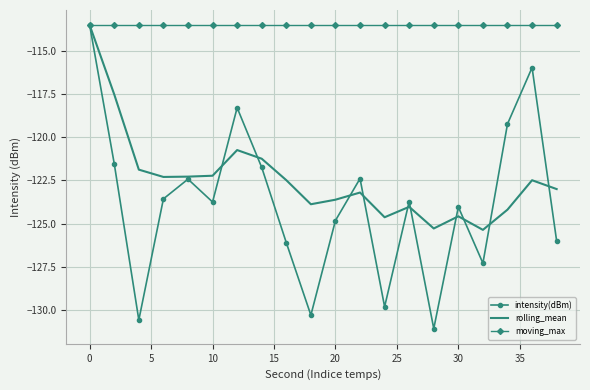

What is the smallest value displayed?

-131.1